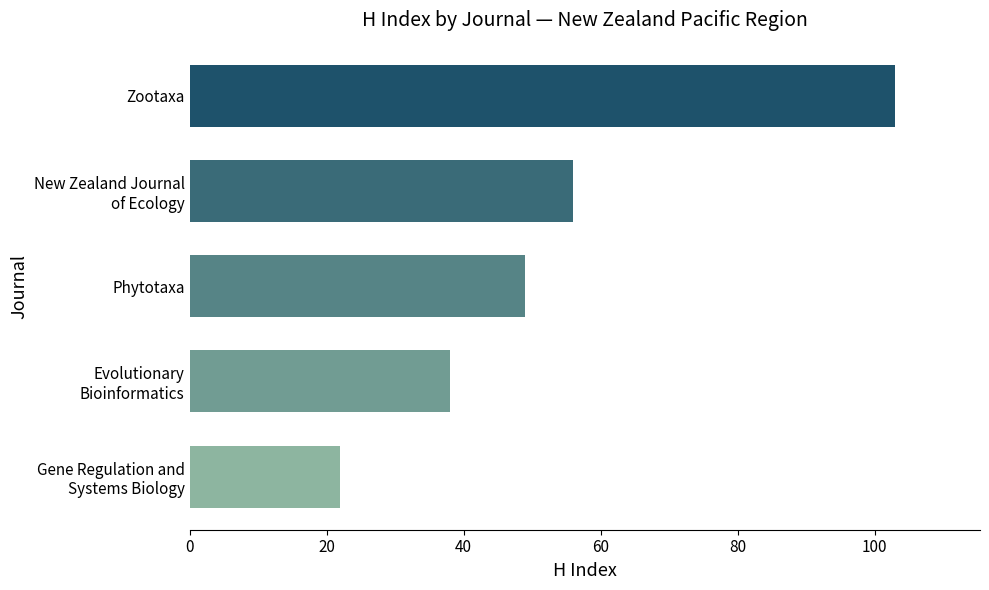

How many data points are less than 49?

2